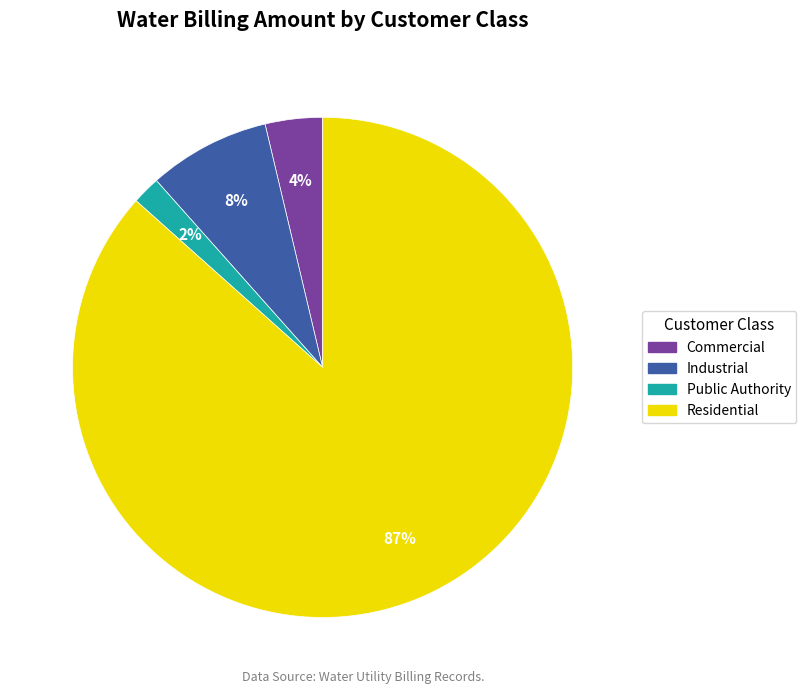

True or false: Industrial accounts for 8% of the total.

True